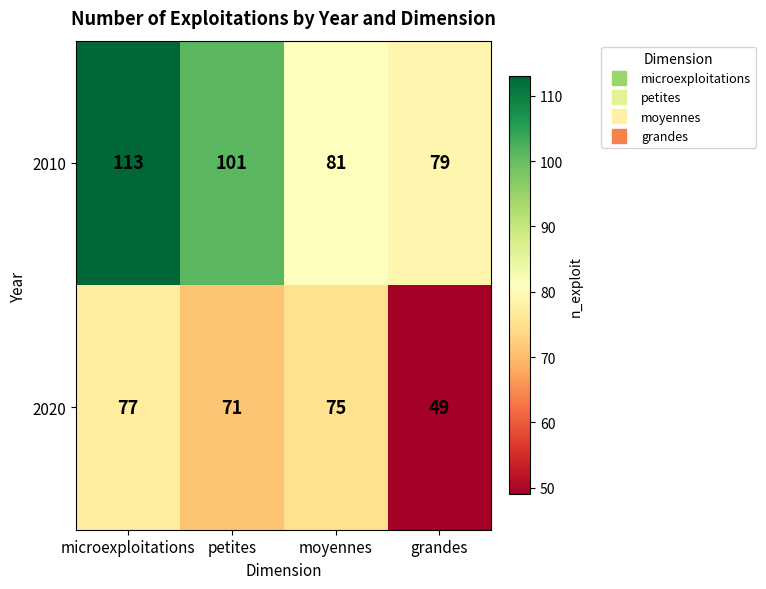

What is the minimum value shown in the chart?

49